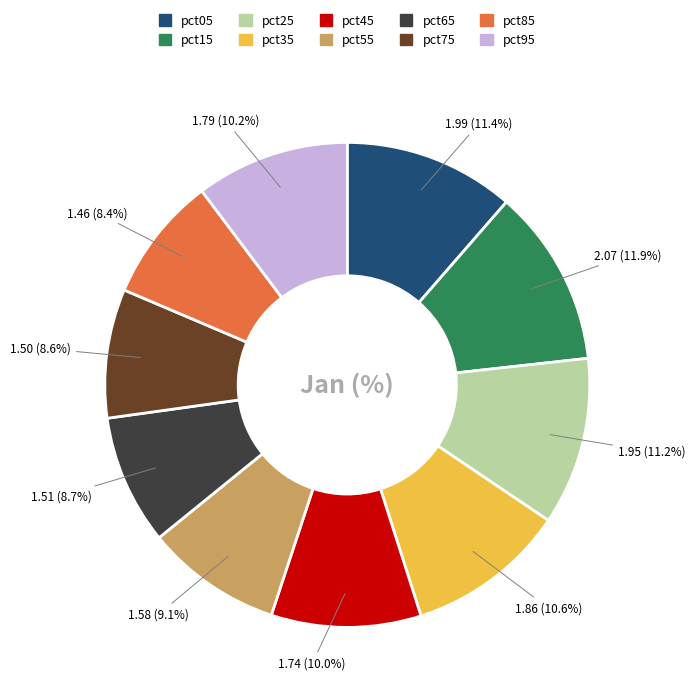

Is there any slice that represents more than half of the pie?

No